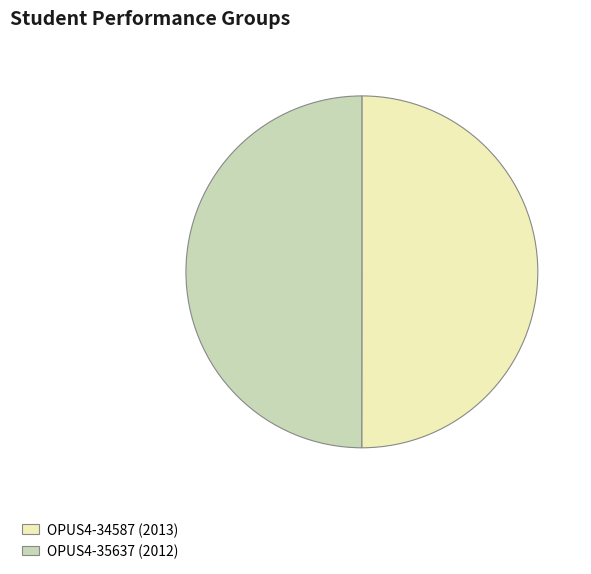

Combined, do OPUS4-35637 (2012) and OPUS4-34587 (2013) account for over 50%?

Yes